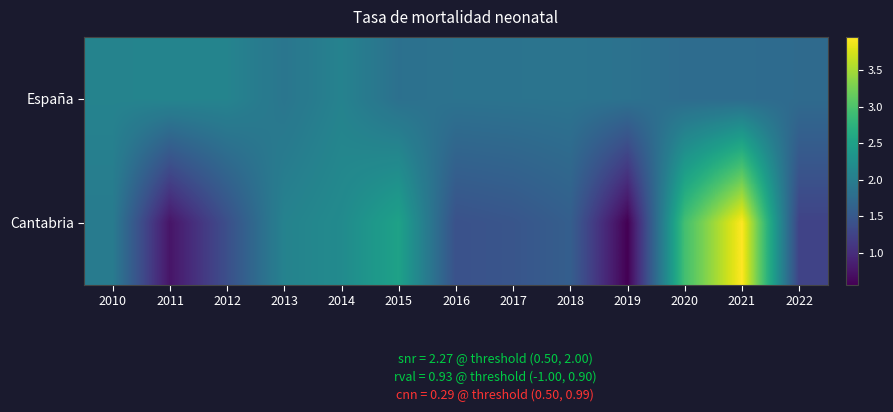

Which series has the widest spread of values?

Cantabria